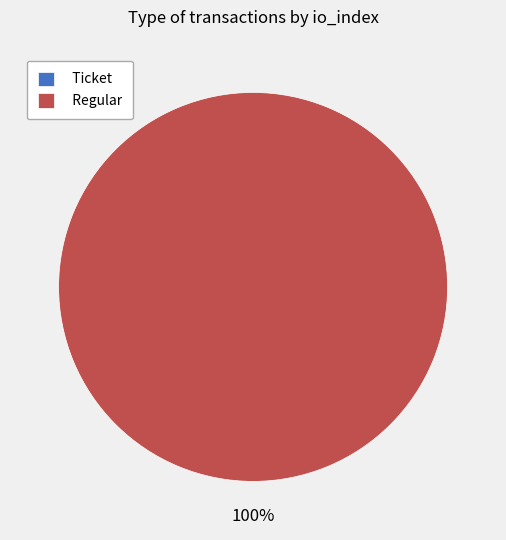

Is it true that Regular is 99% of the pie?

False